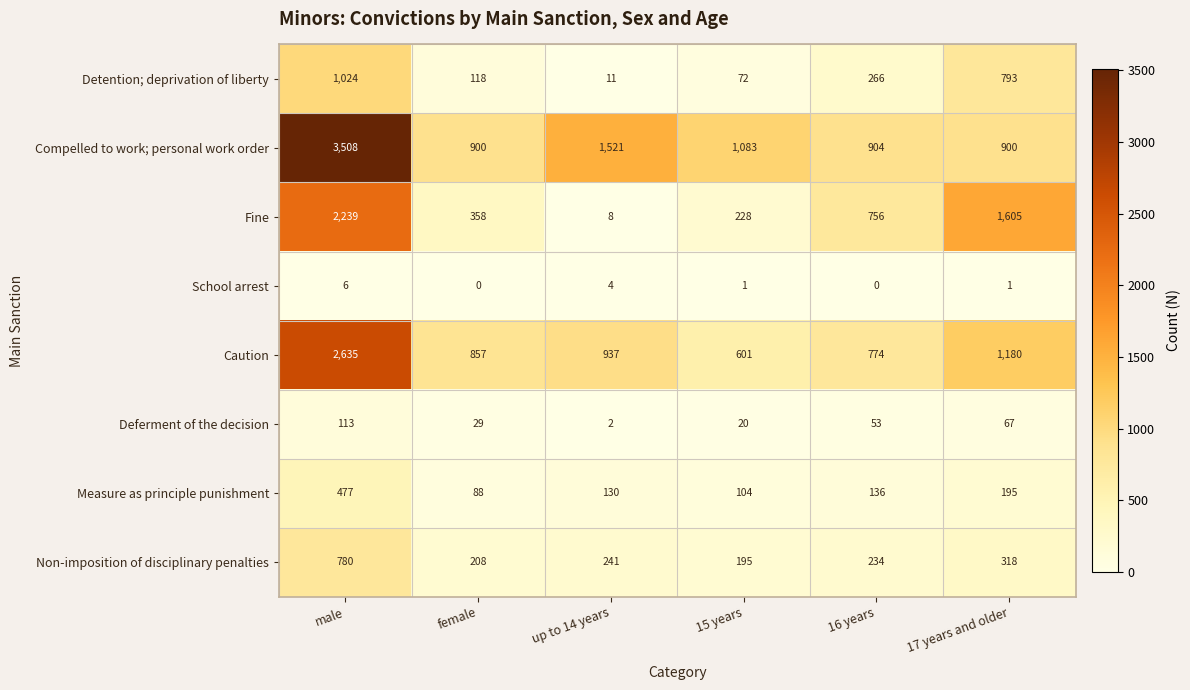

Rank the series by their maximum value, from highest to lowest.

Compelled to work; personal work order, Caution, Fine, Detention; deprivation of liberty, Non-imposition of disciplinary penalties, Measure as principle punishment, Deferment of the decision, School arrest